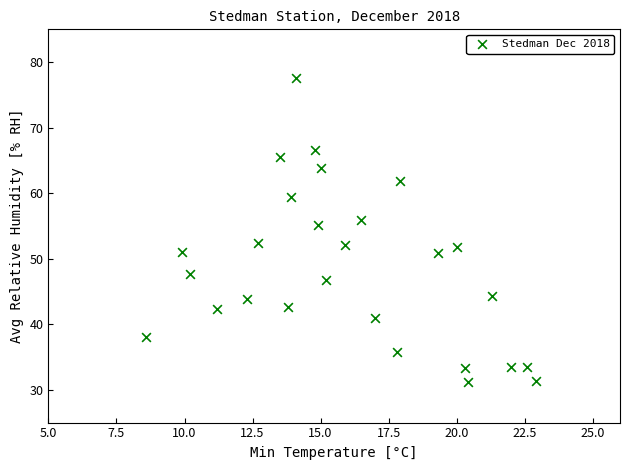

What is the range of Y values (max minus min)?

46.4